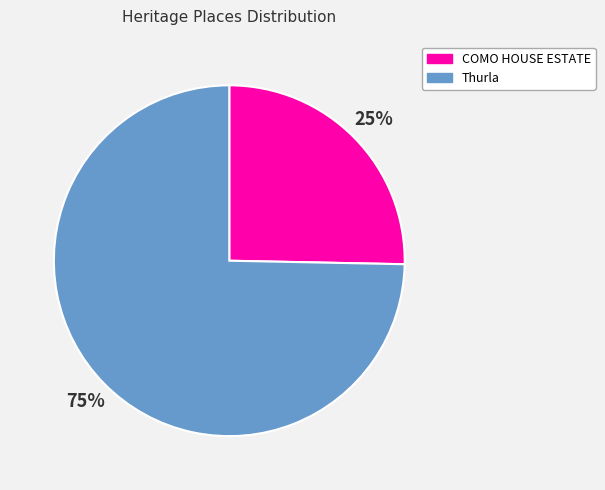

To the nearest percent, what is the average slice percentage?

50%